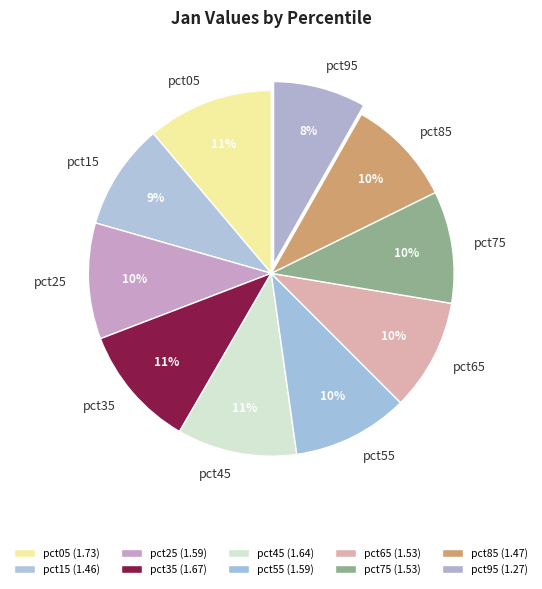

Is there a majority slice in this chart?

No